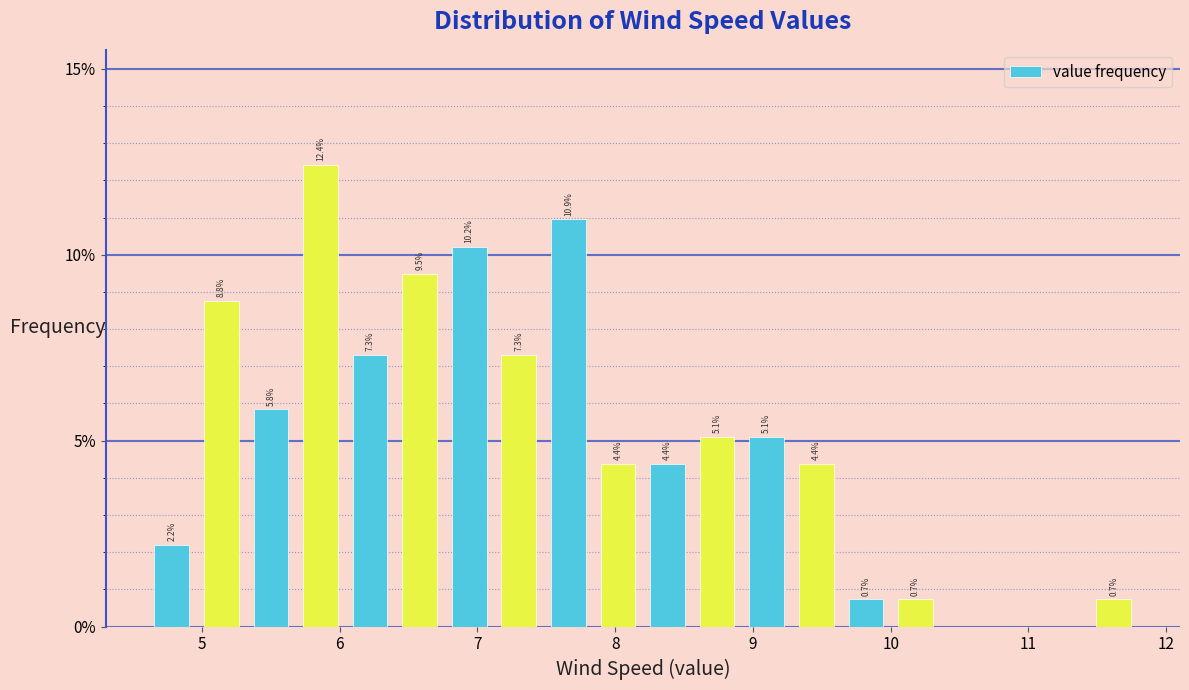

Around what value on the x-axis is the tallest bar? Give the approximate position of its centre, as read against the axis.

5.9